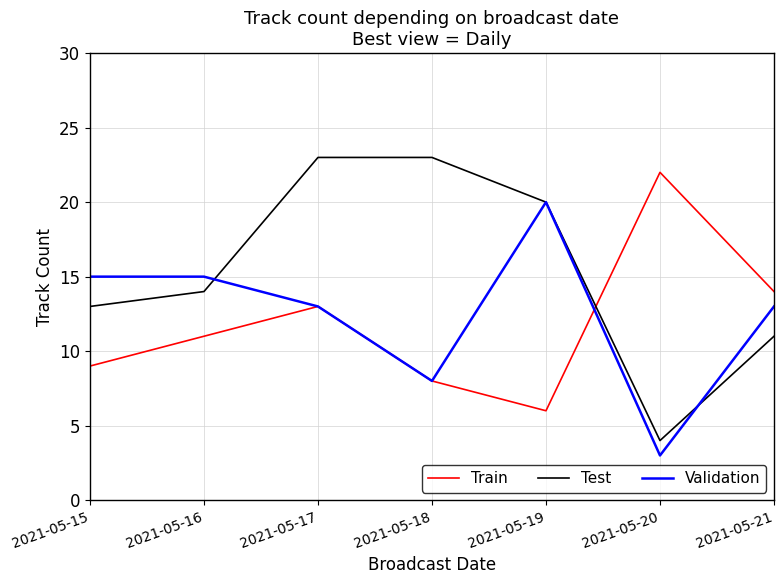

At how many categories does at least one series exceed 21?

3